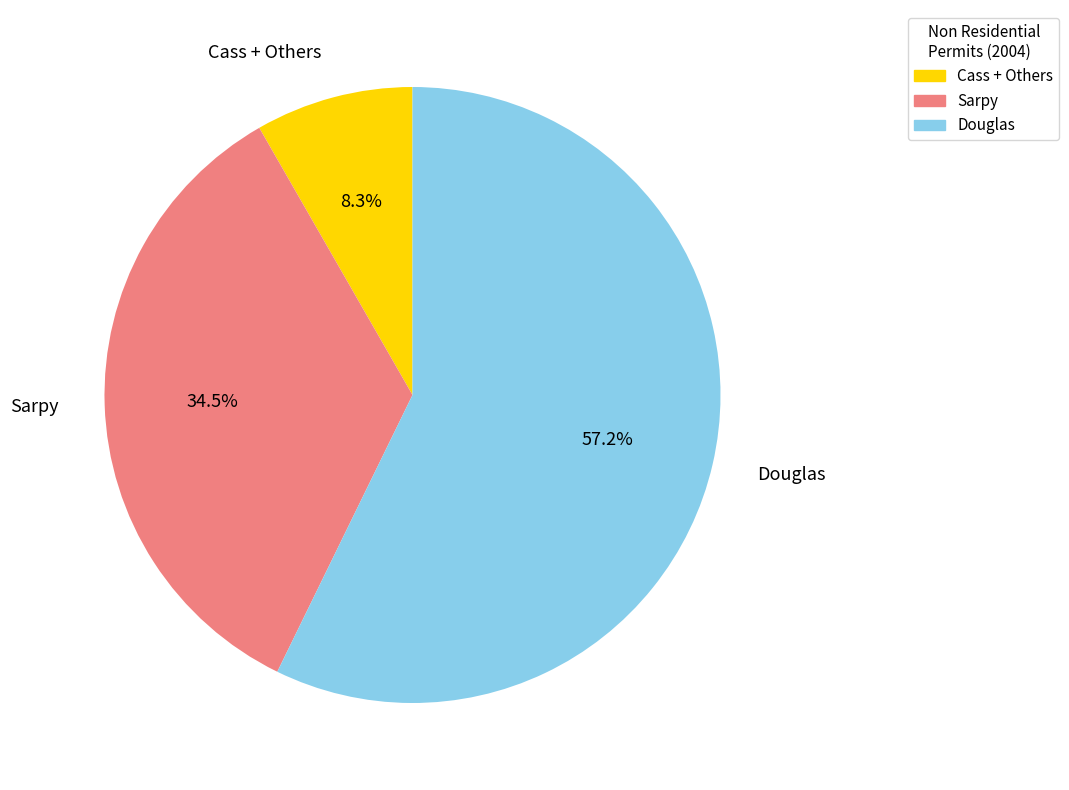

Is there any slice that represents more than half of the pie?

Yes